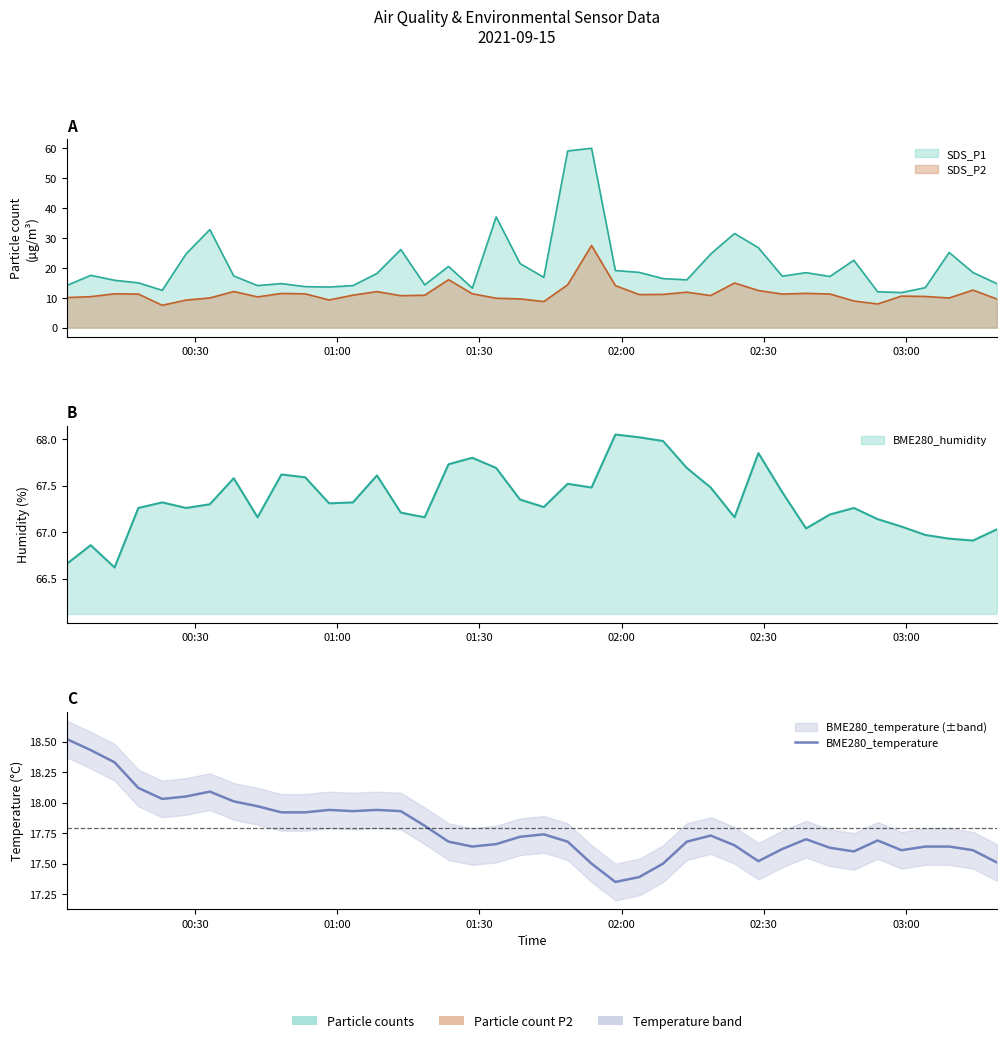

What is the average value?

17.8